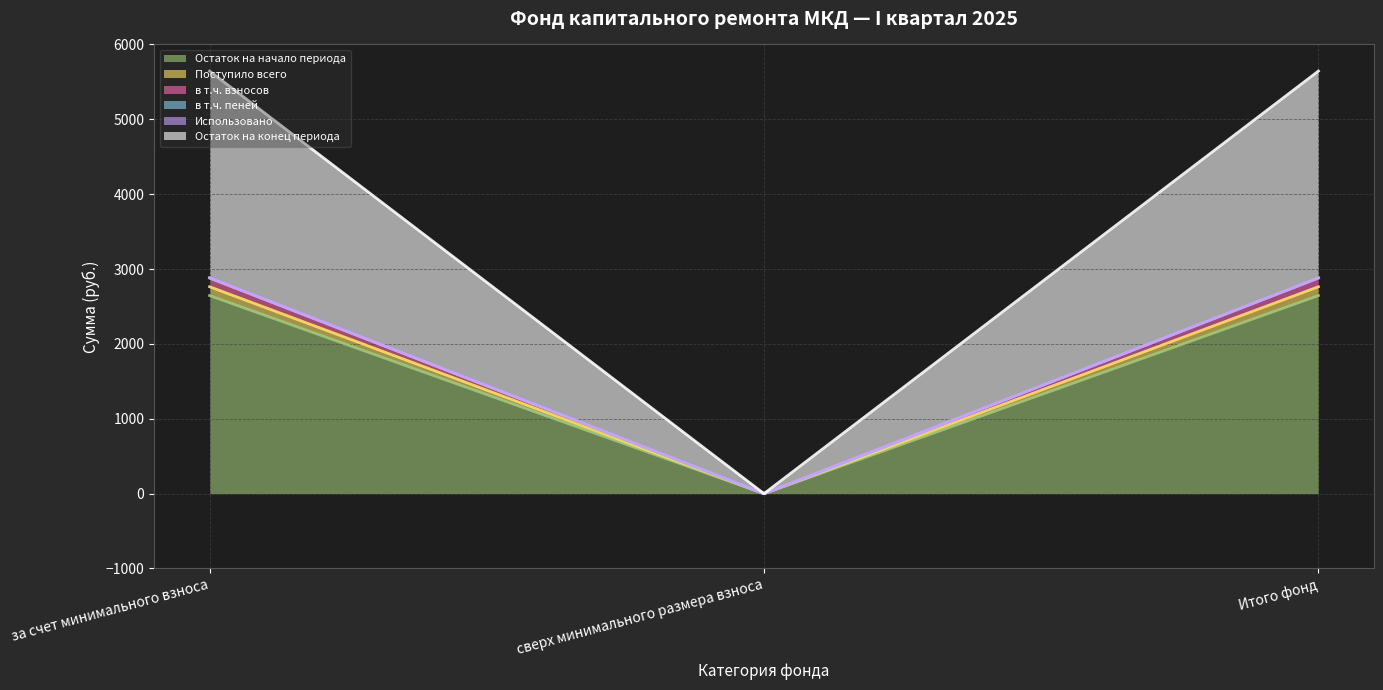

Which category has the highest value in the в т.ч. взносов series?

за счет минимального взноса